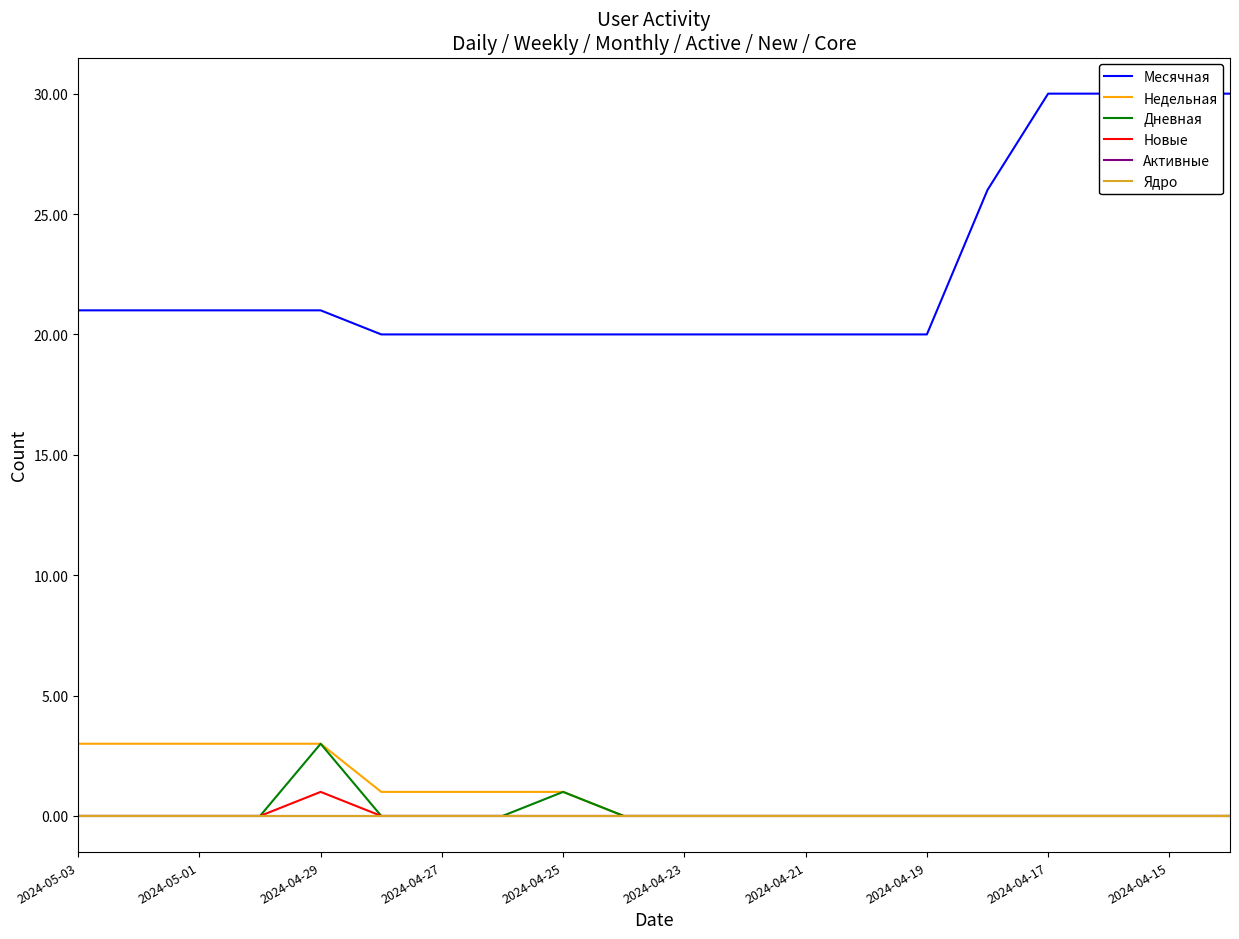

Is it true that Месячная equals 41 at 2024-04-17?

False